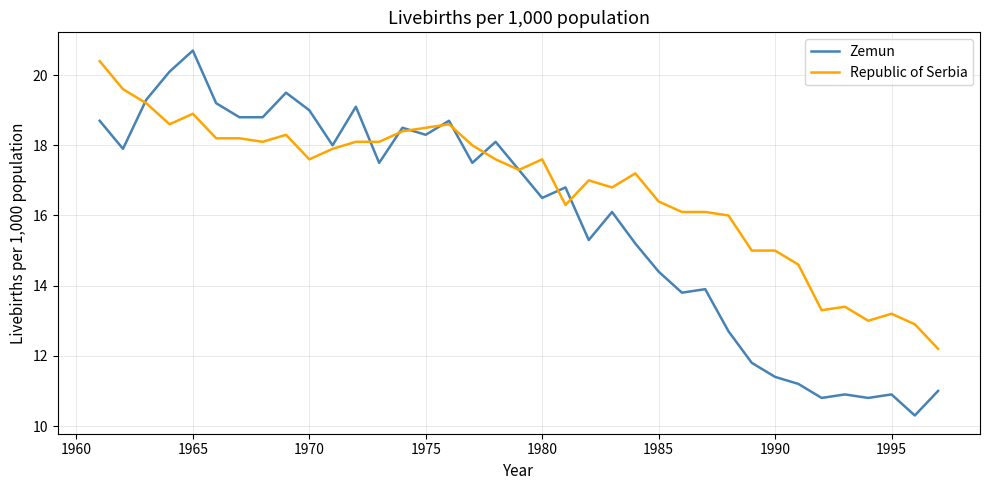

List the series in order of their overall mean, lowest first.

Zemun, Republic of Serbia